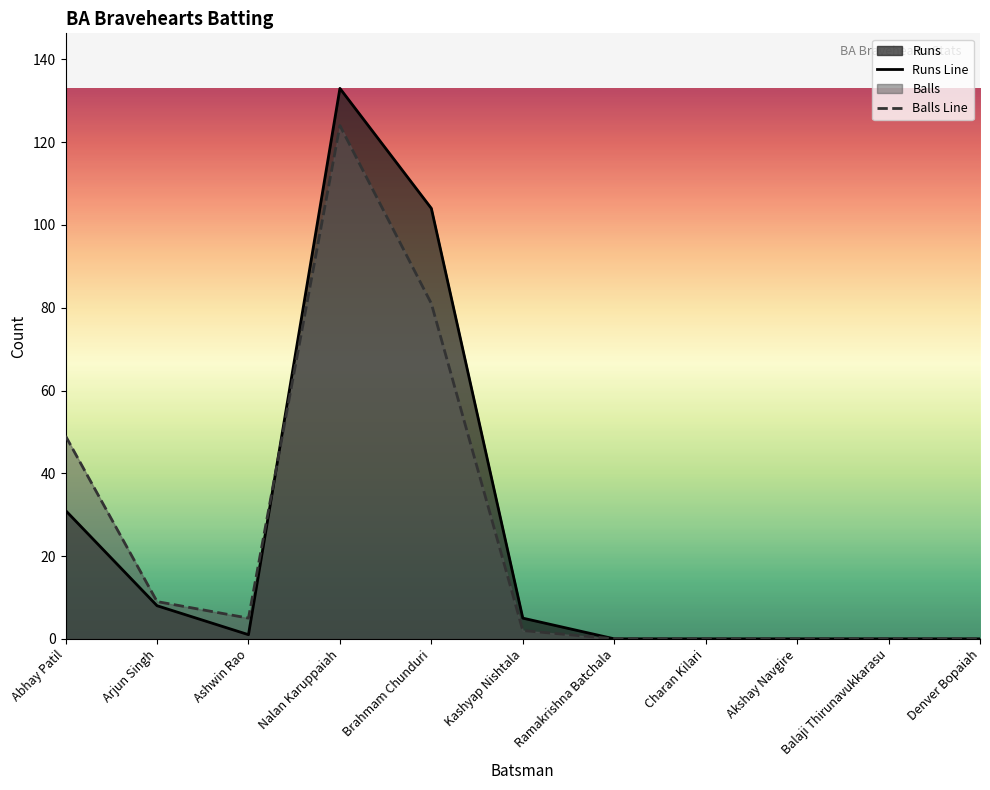

How many times do Runs Line and Balls Line cross each other?

1